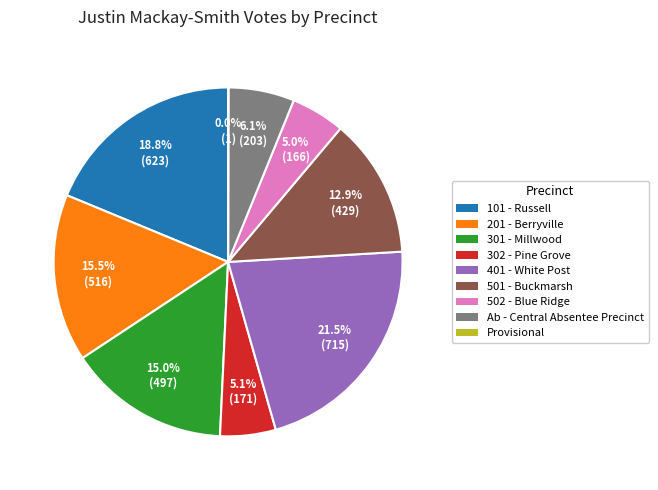

Is the sum of 502 - Blue Ridge and 302 - Pine Grove greater than half?

No